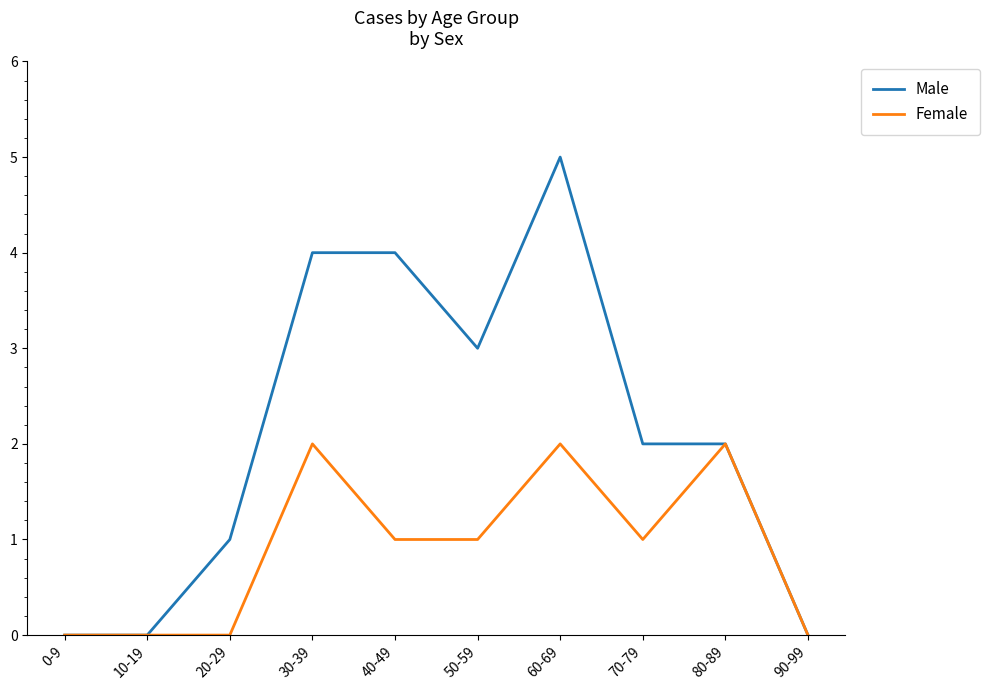

Read the Male value at 80-89.

2